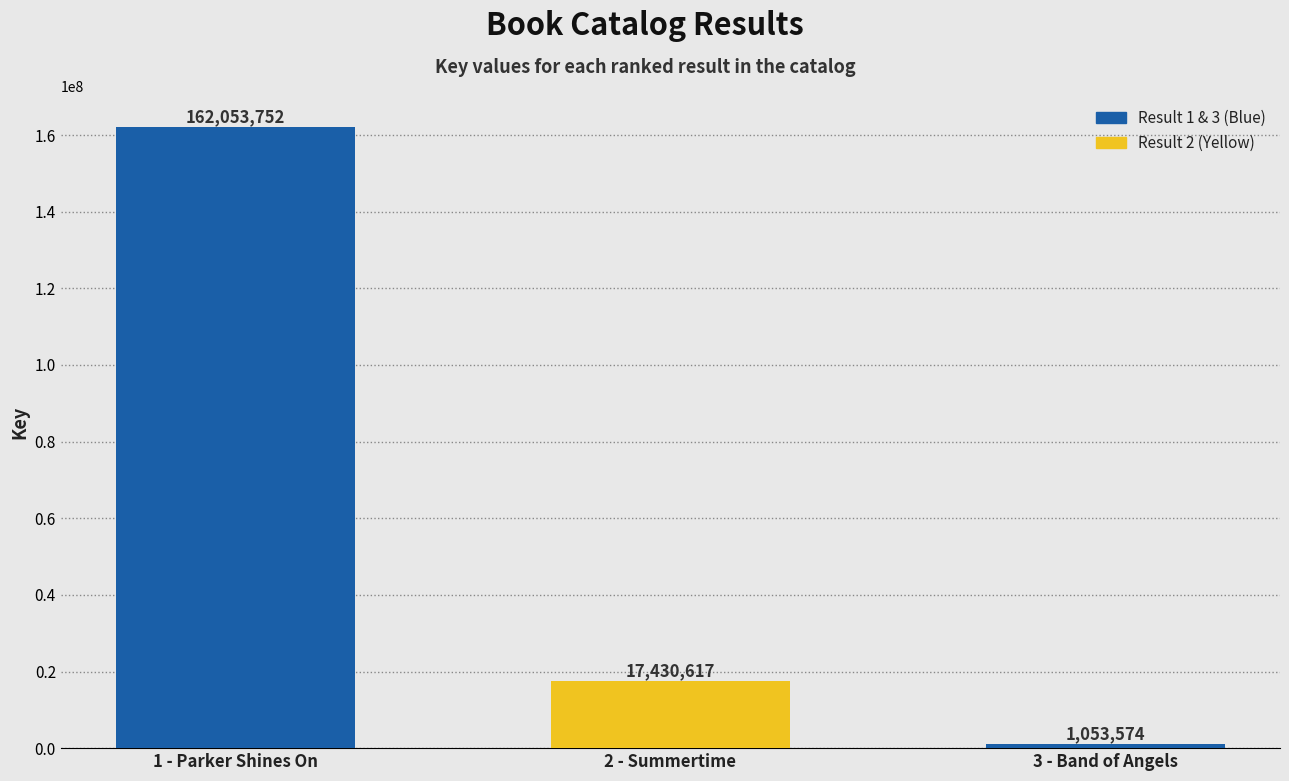

The value at 1 - Parker Shines On is 89683344. True or false?

False